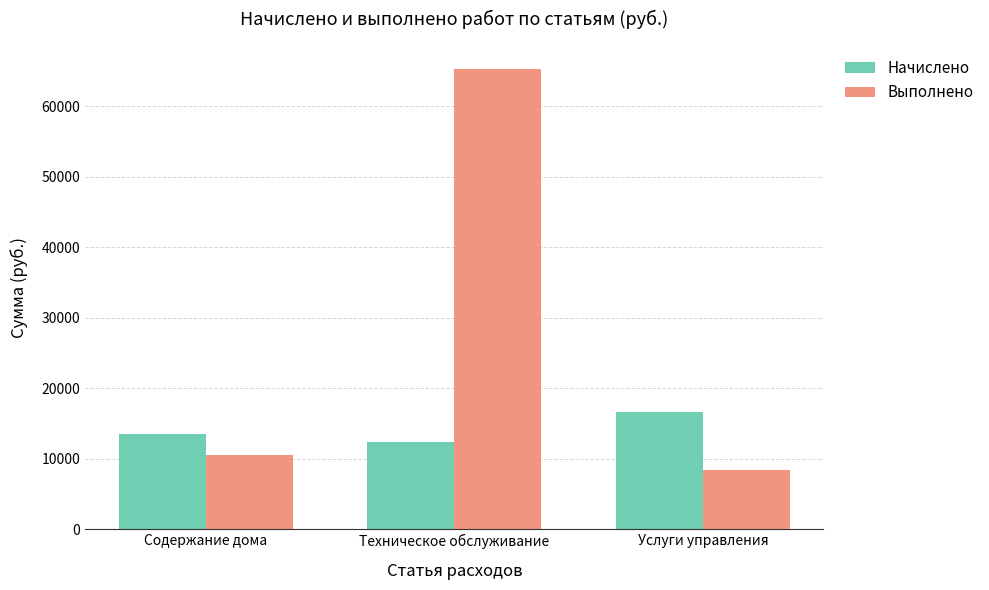

Which series has the largest range (max minus min)?

Выполнено